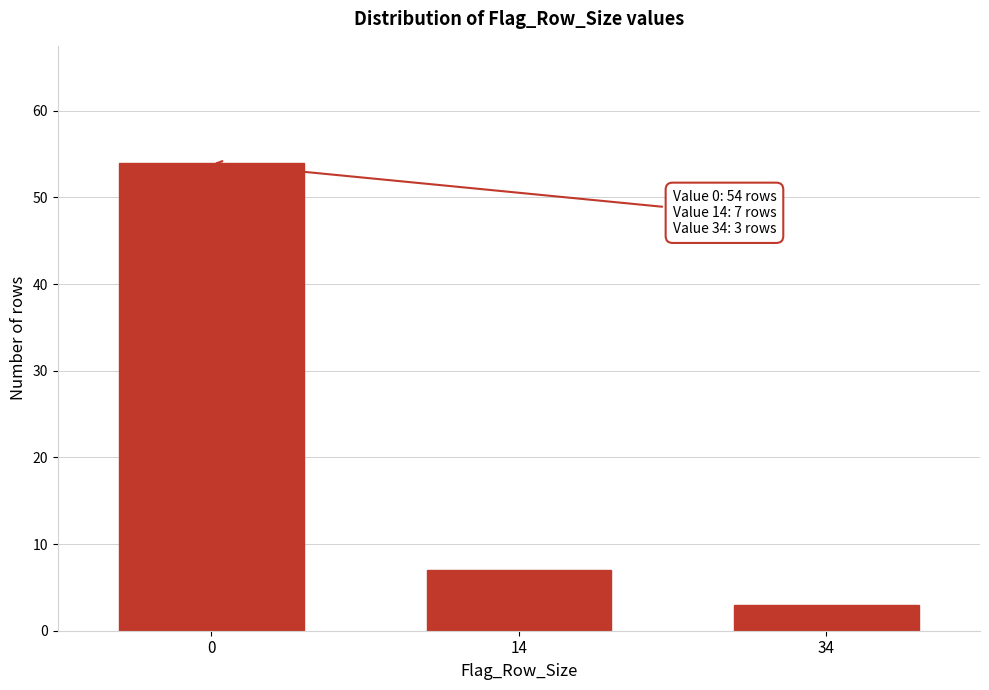

Reading left to right, extract all data points from this chart.

54	7	3